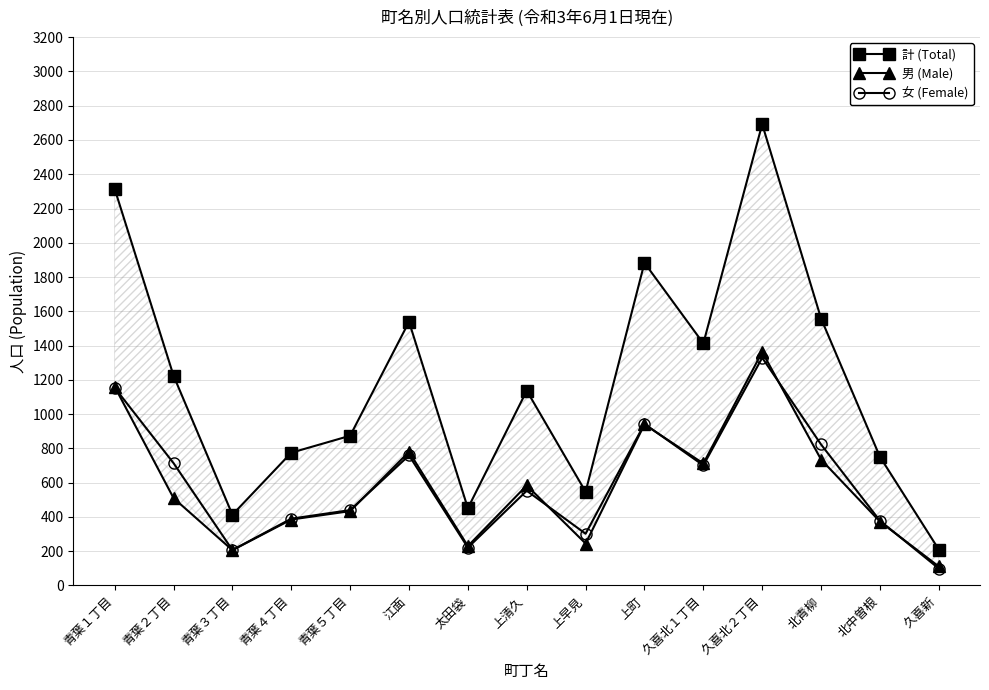

Where does the 女 (Female) series first go above 553?

青葉１丁目